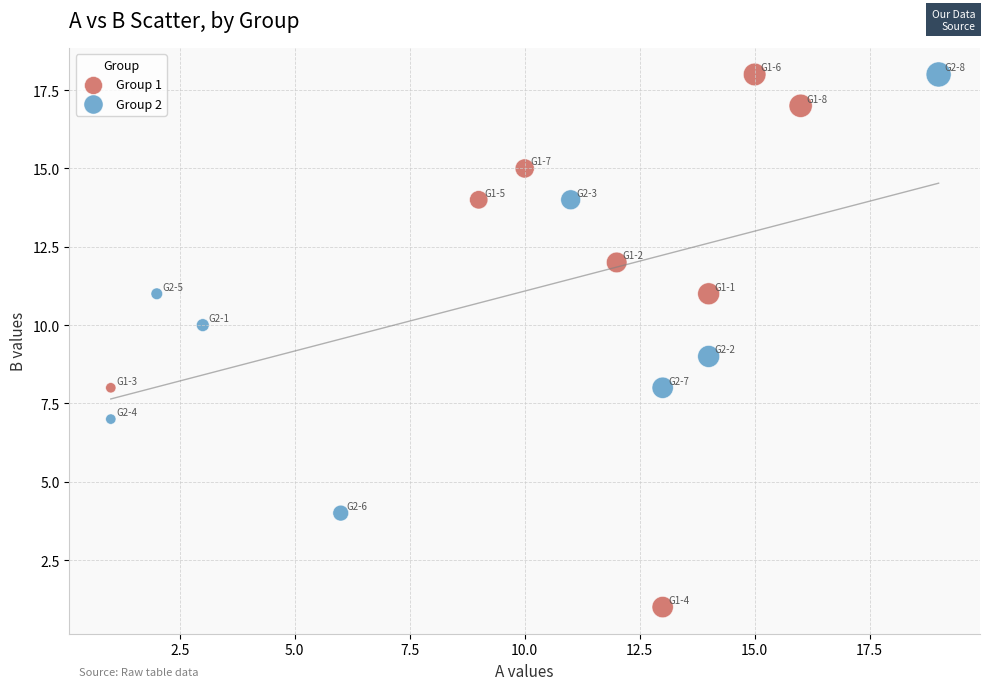

Which series contains the lowest Y value?

Group 1